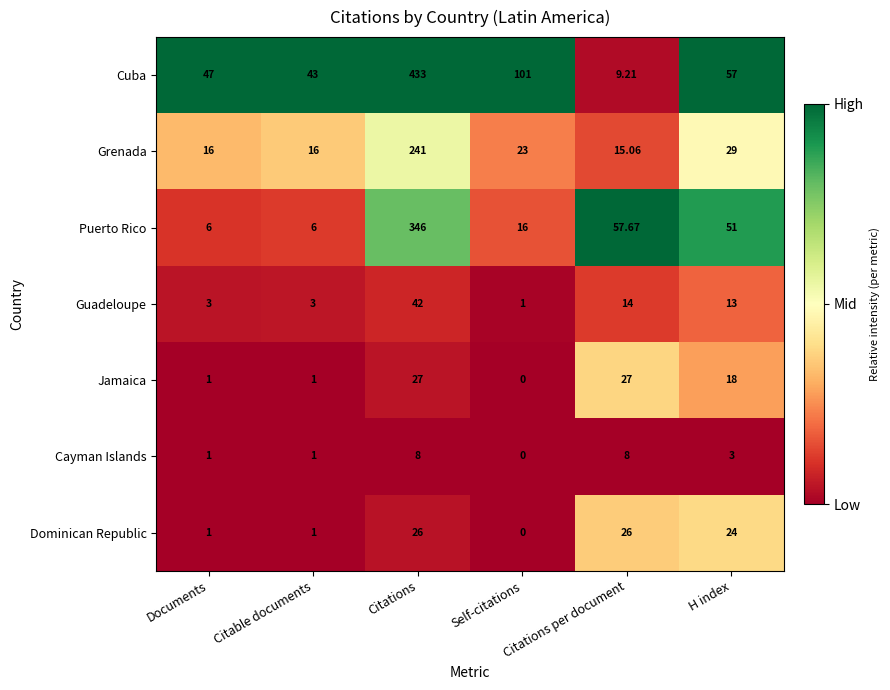

At which label does Puerto Rico first exceed 51?

Citations